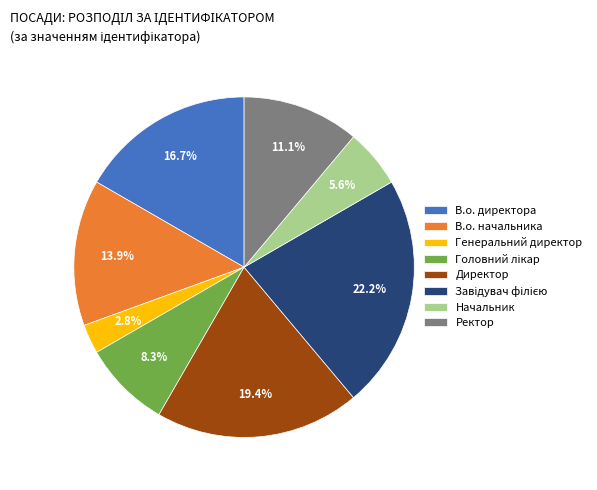

How many slices are in this pie chart?

8